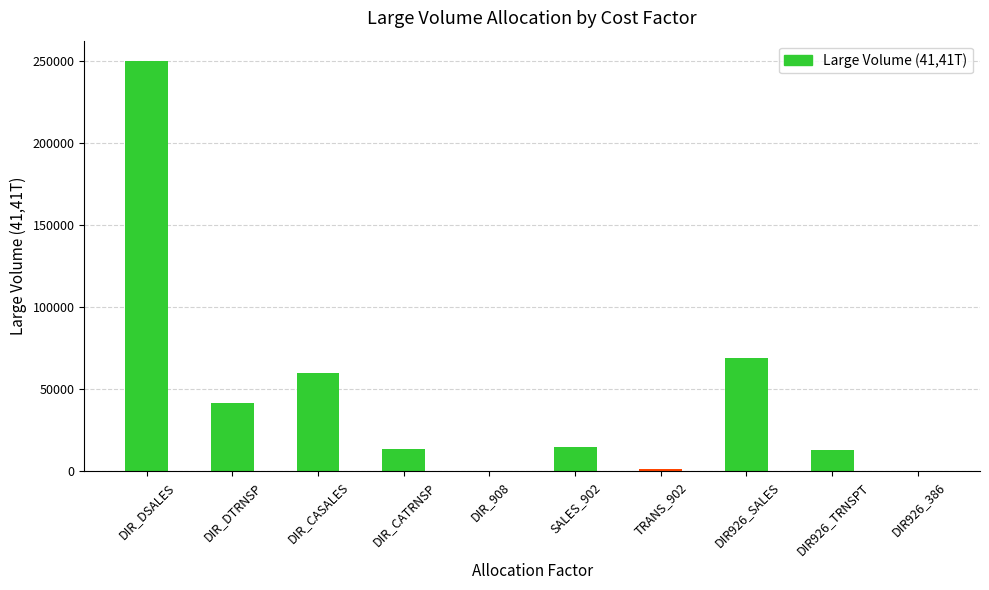

Is it true that the value at DIR926_386 is -125150.8?

False